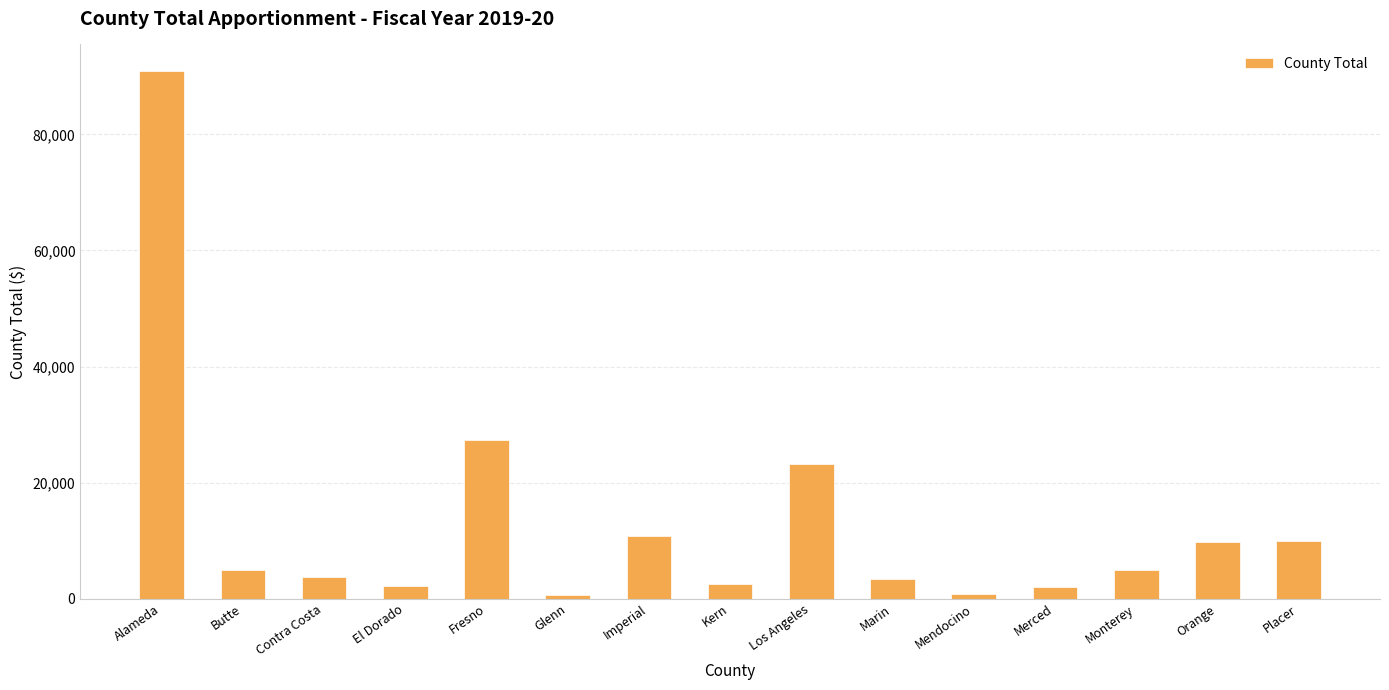

What is the label of the 6th bar from the right?

Marin